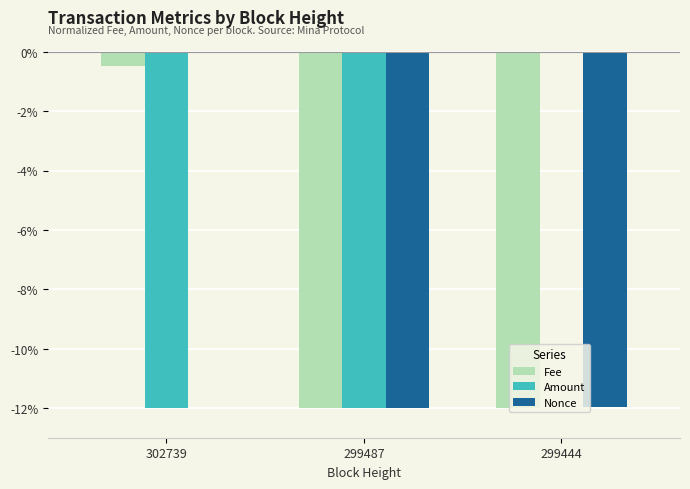

Where does the Amount series first go above -11?

299444